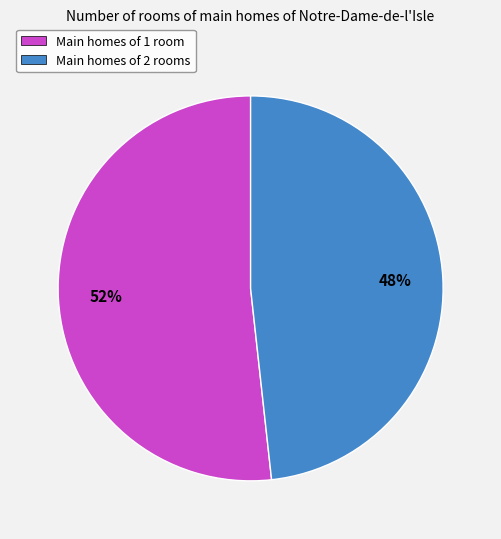

The Main homes of 2 rooms slice represents 48% of the pie. True or false?

True